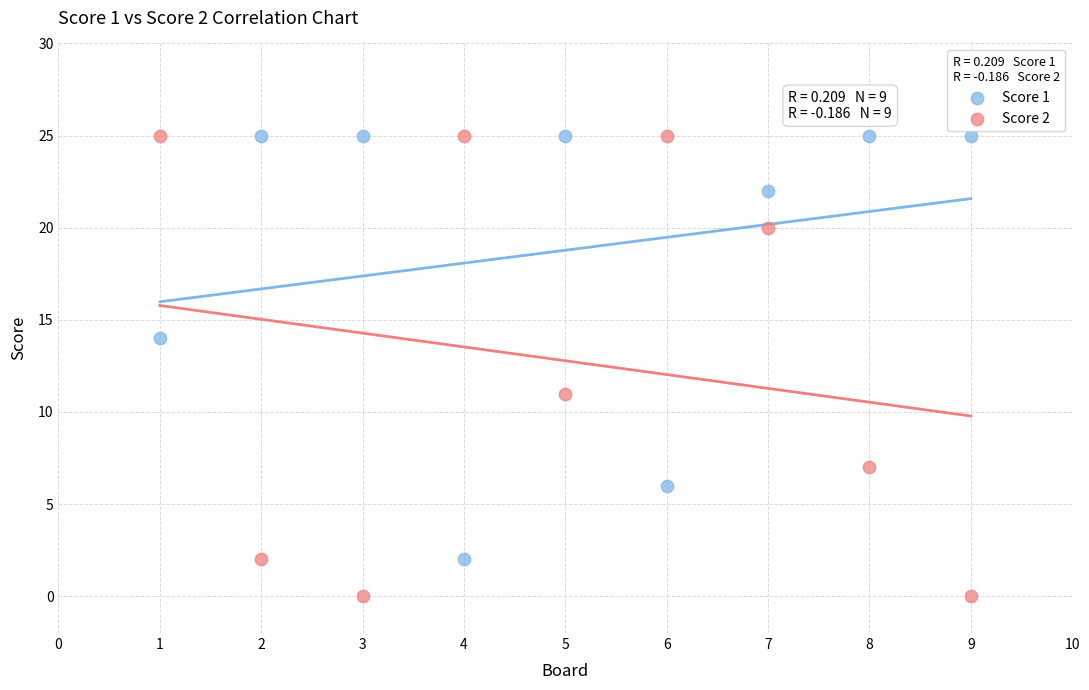

What are all the series names shown in the legend?

Score 1, Score 2